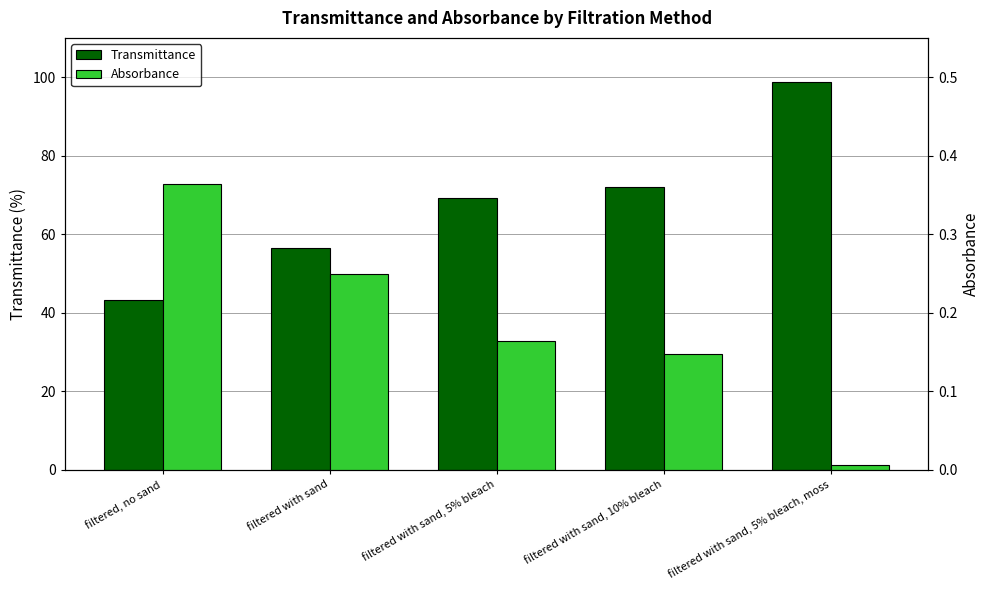

What position from the right is filtered with sand, 5% bleach, moss?

1